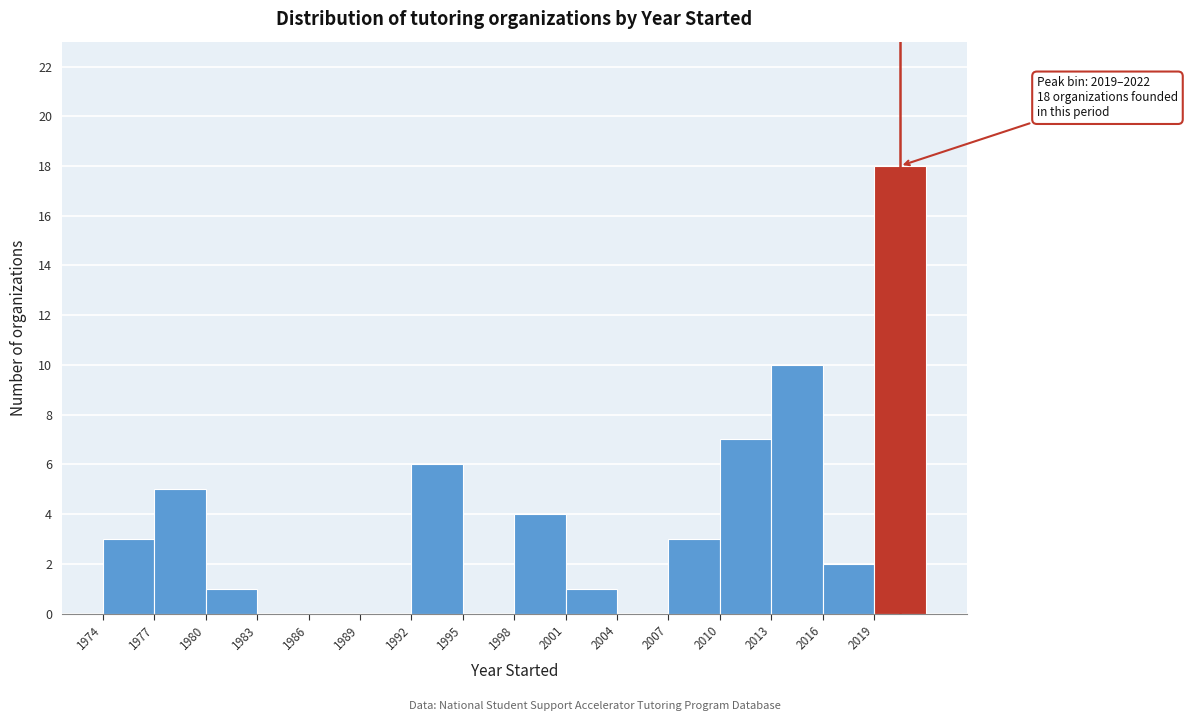

Over which range of the x-axis is the bar tallest?

2019 to 2022